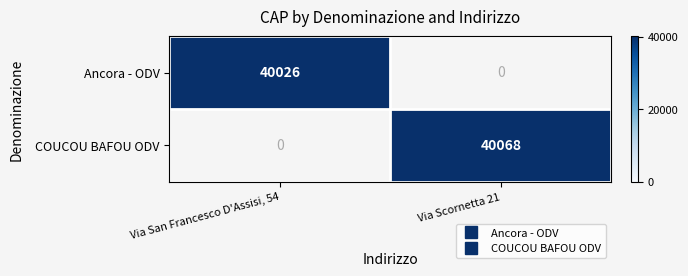

List the series in order of their peak value, lowest first.

Ancora - ODV, COUCOU BAFOU ODV